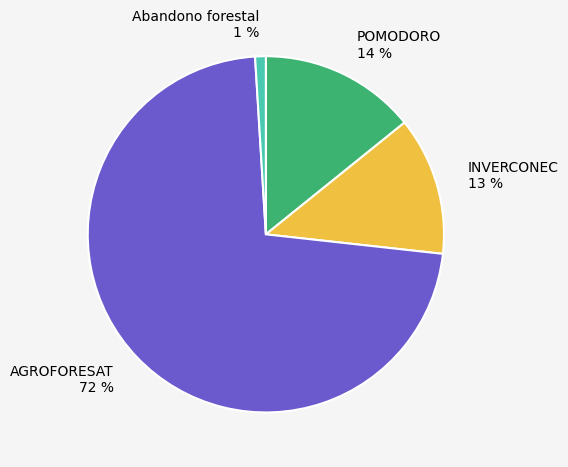

True or false: AGROFORESAT accounts for 83% of the total.

False